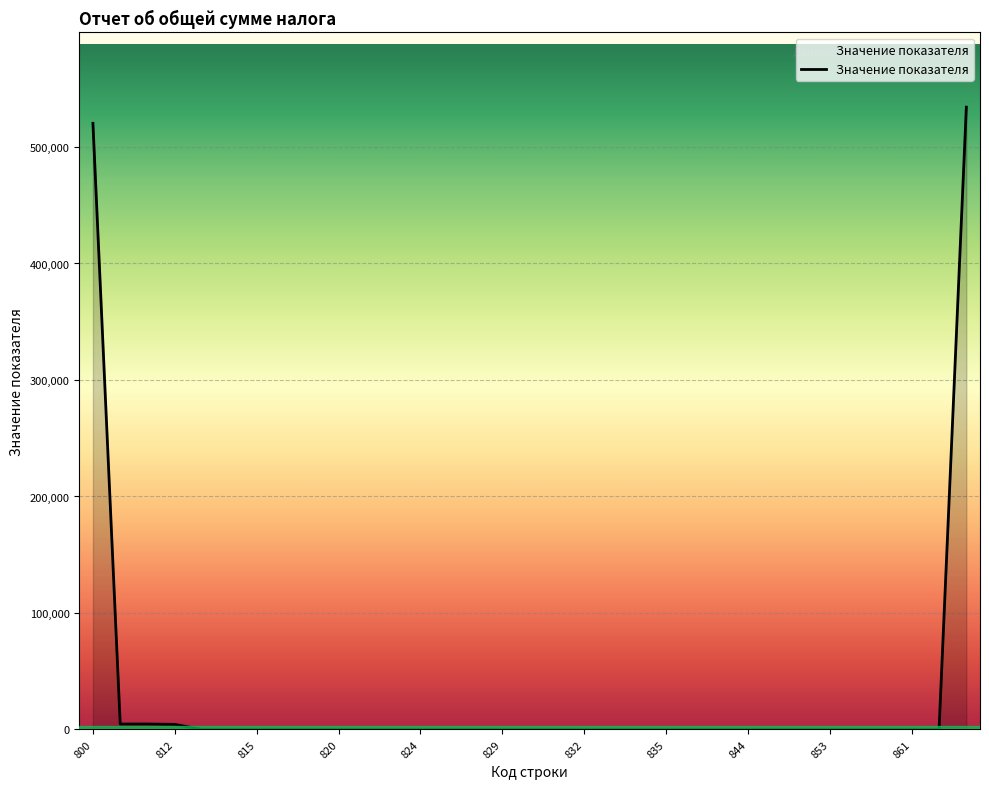

What is the maximum value shown in the chart?

534185